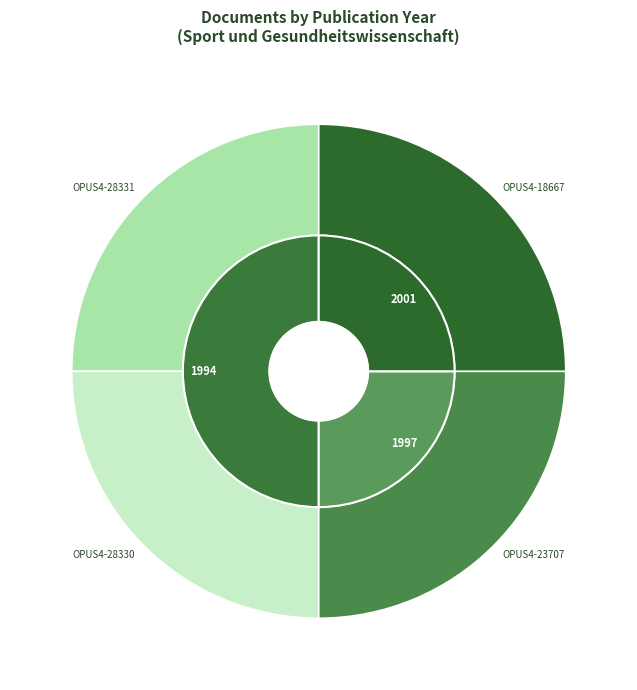

Is there a majority slice in this chart?

No